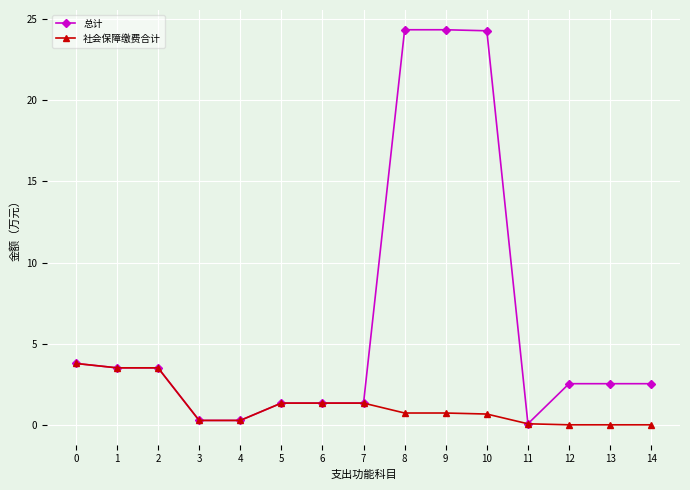

What is the difference between the maximum and minimum values in the 社会保障缴费合计 series?

3.8